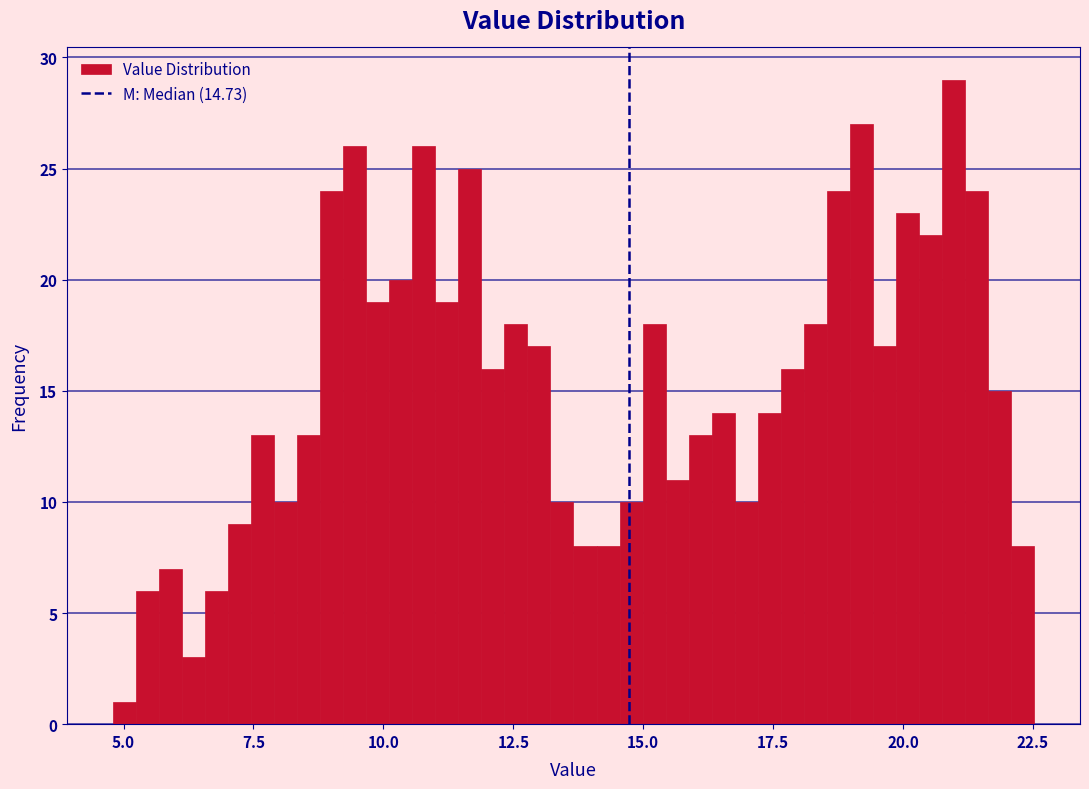

Read against the x-axis, roughly where is the centre of the tallest bar?

21.0